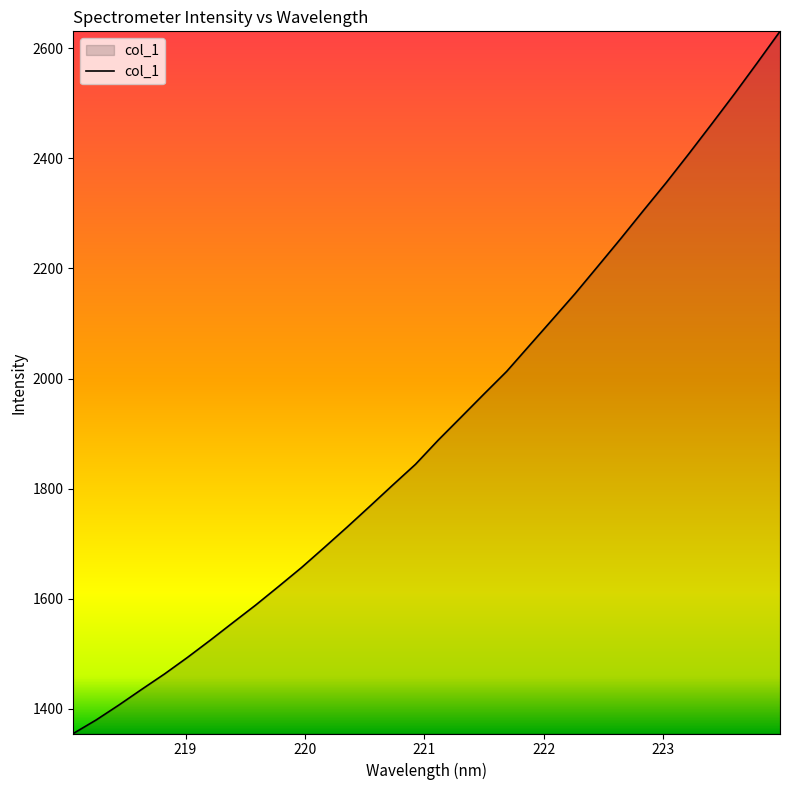

What is the smallest value displayed?

1355.2